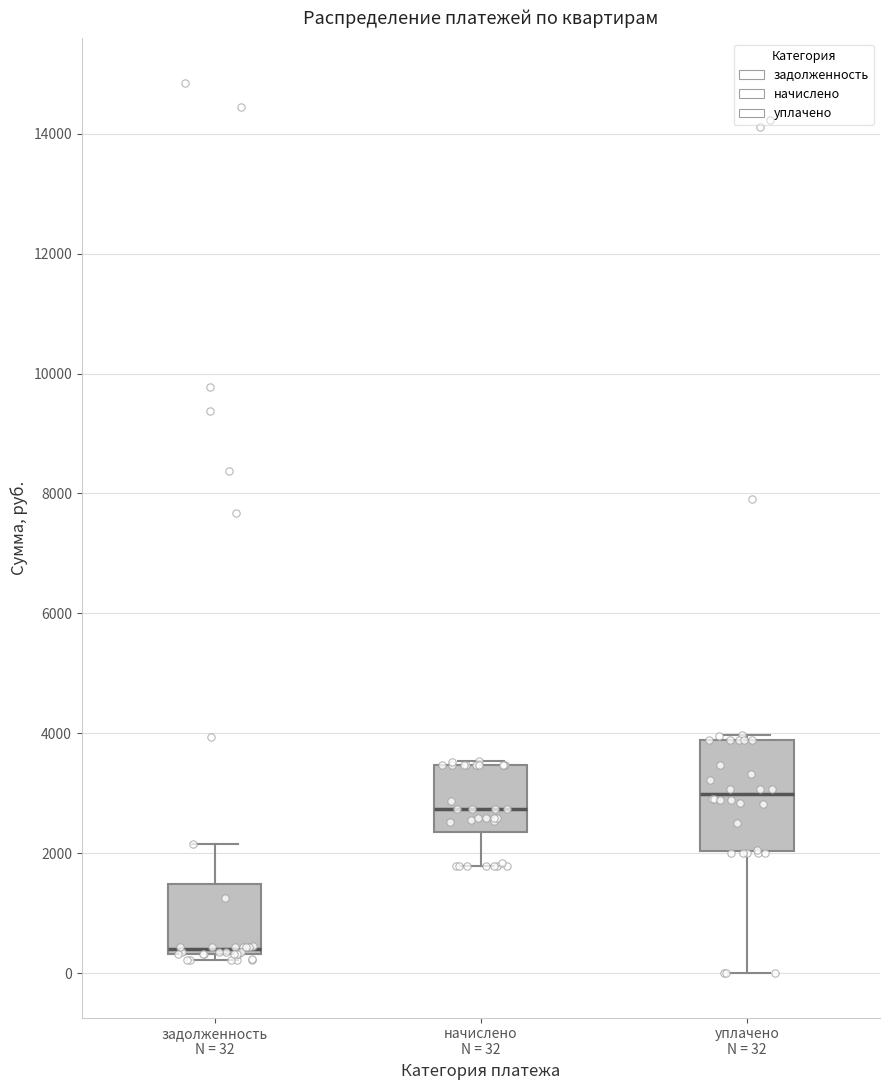

Reading left to right, transcribe this box plot: for each box, give where its median line is, the range the box spans, and where its two whiskers end, as read against the y-axis. The values are not printed on the chart, so give them approximately, as read against the axis.

задолженность N = 32: median 400 (just above the box's lower edge), box 400 to 1400, whiskers 200 to 2200
начислено N = 32: median 2800, box 2400 to 3400, whiskers 1800 to 3600
уплачено N = 32: median 3000, box 2000 to 3800, whiskers 0 to 4000